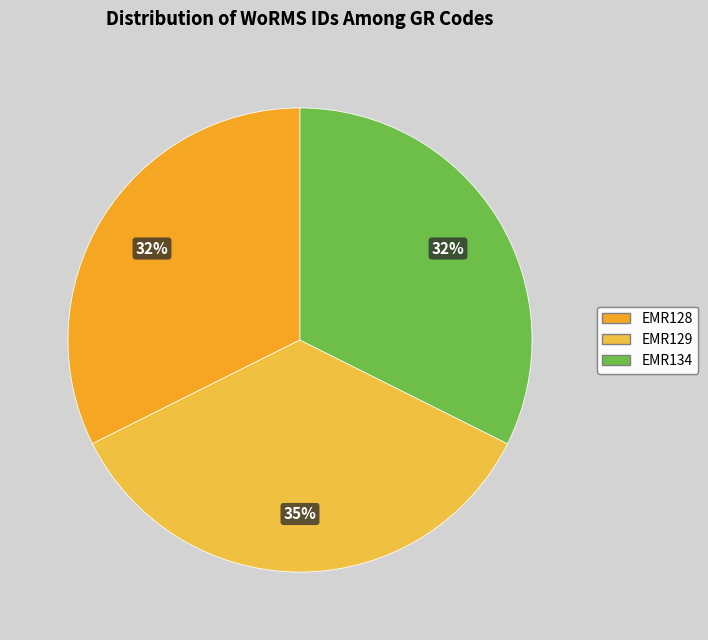

How many slices are in this pie chart?

3